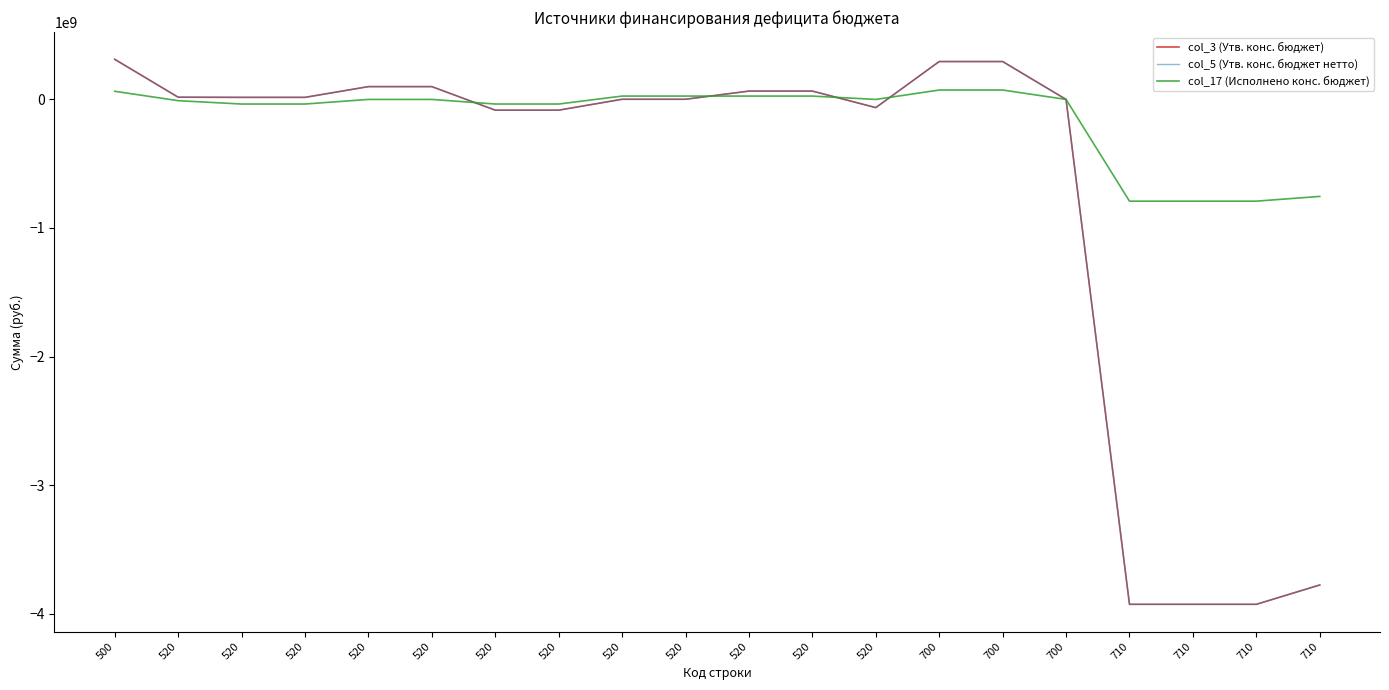

How many intersections are there between col_17 (Исполнено конс. бюджет) and col_3 (Утв. конс. бюджет)?

4